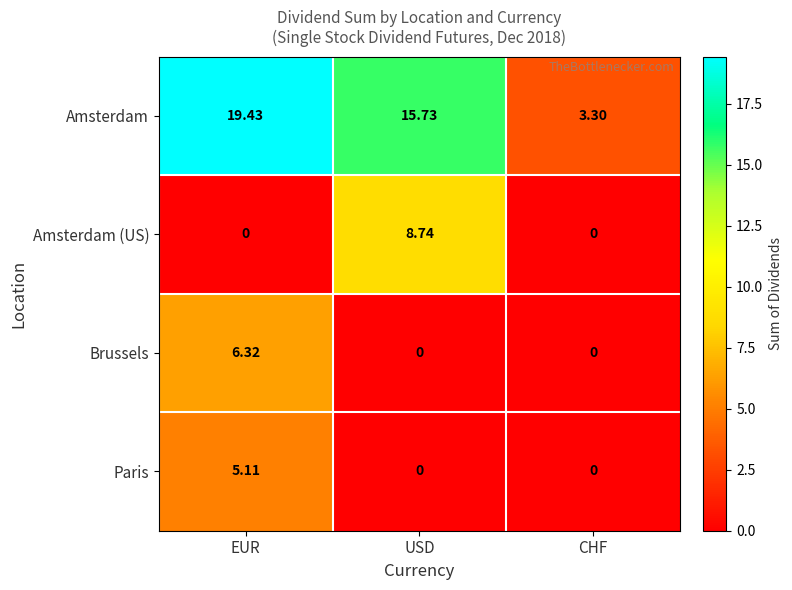

Which series has the largest range (max minus min)?

Amsterdam